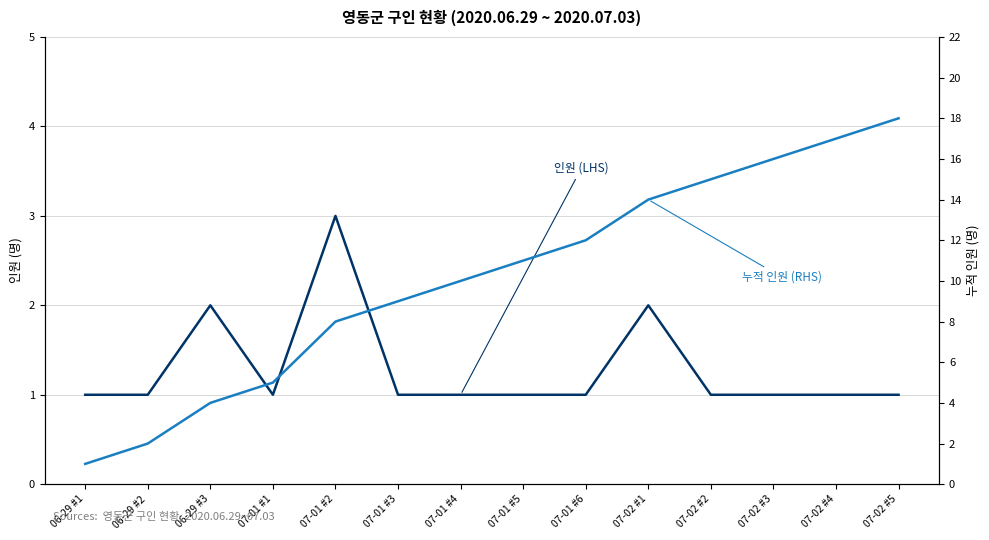

True or false: 누적 인원 (RHS) and 인원 (LHS) intersect in this chart.

False